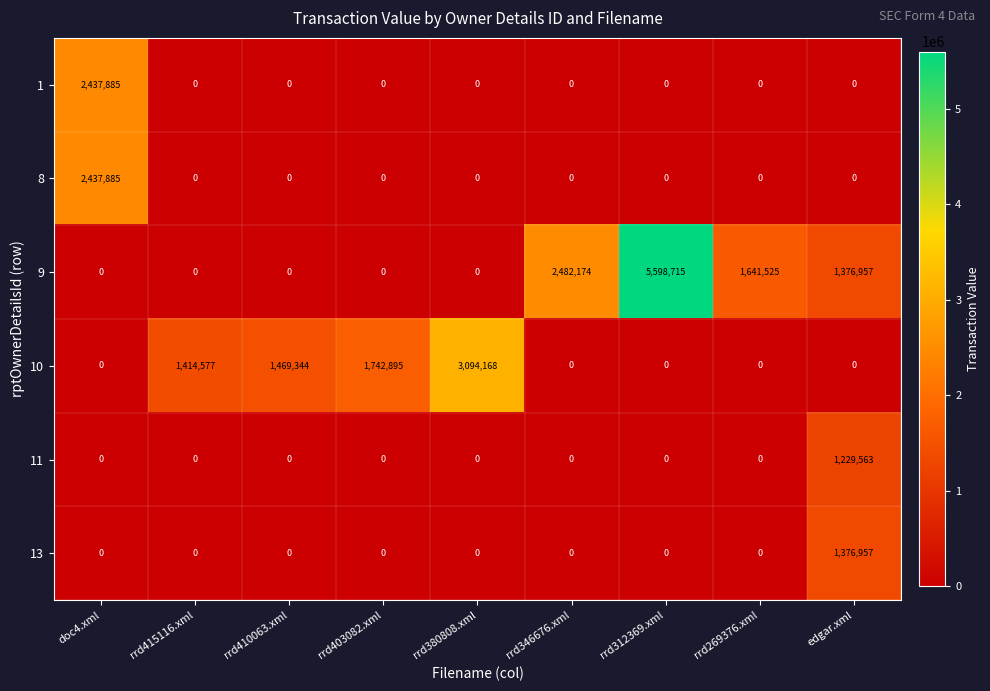

At which category is the sum across all series the highest?

rrd312369.xml